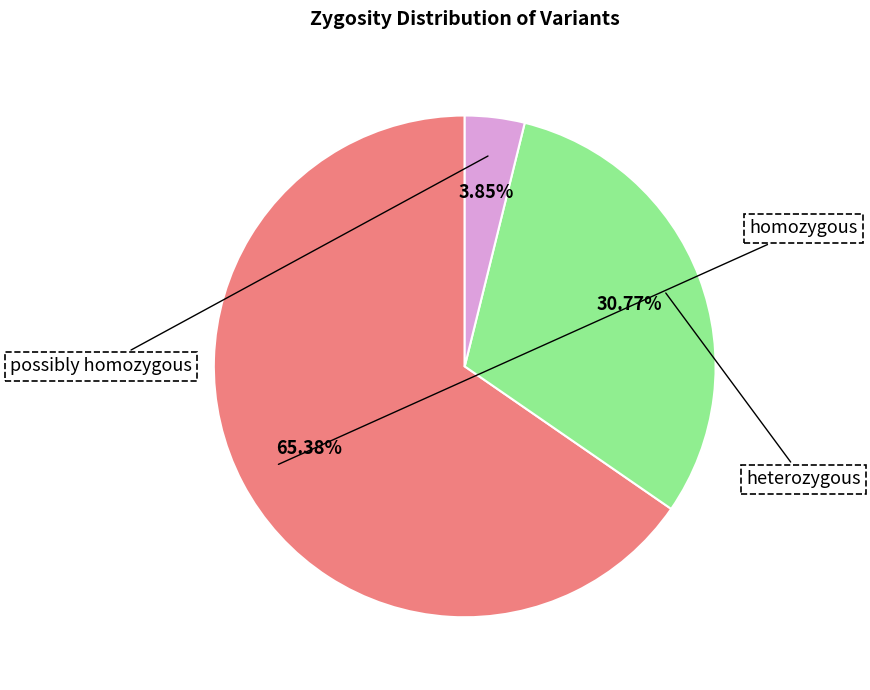

How much of the chart is everything except possibly homozygous?

96.2%